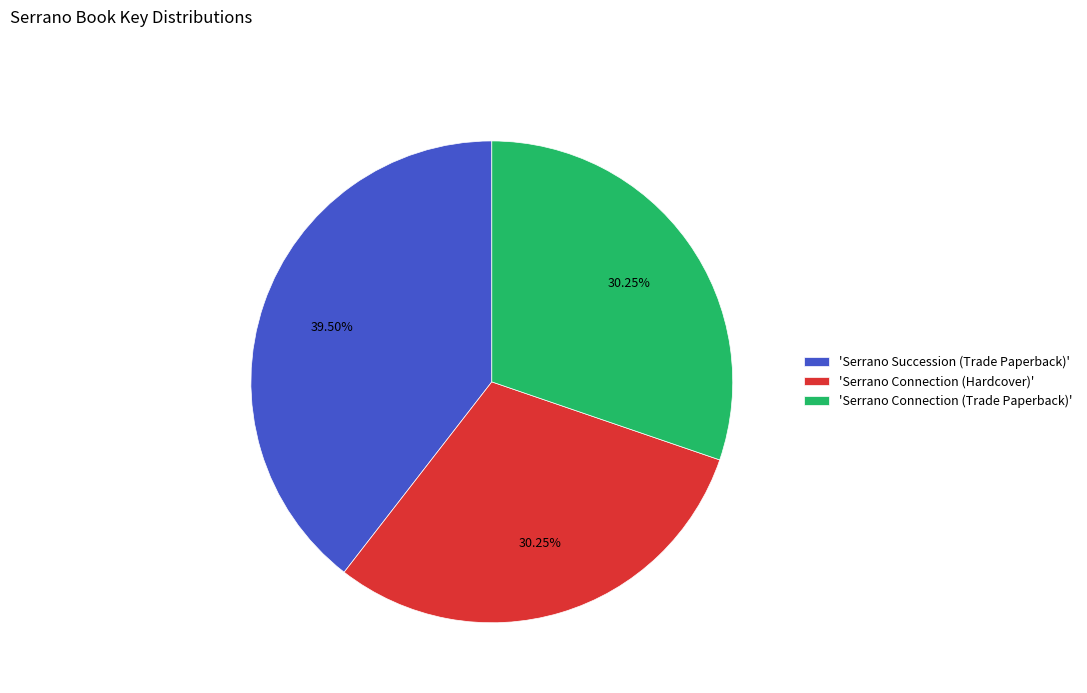

How many slices are in this pie chart?

3